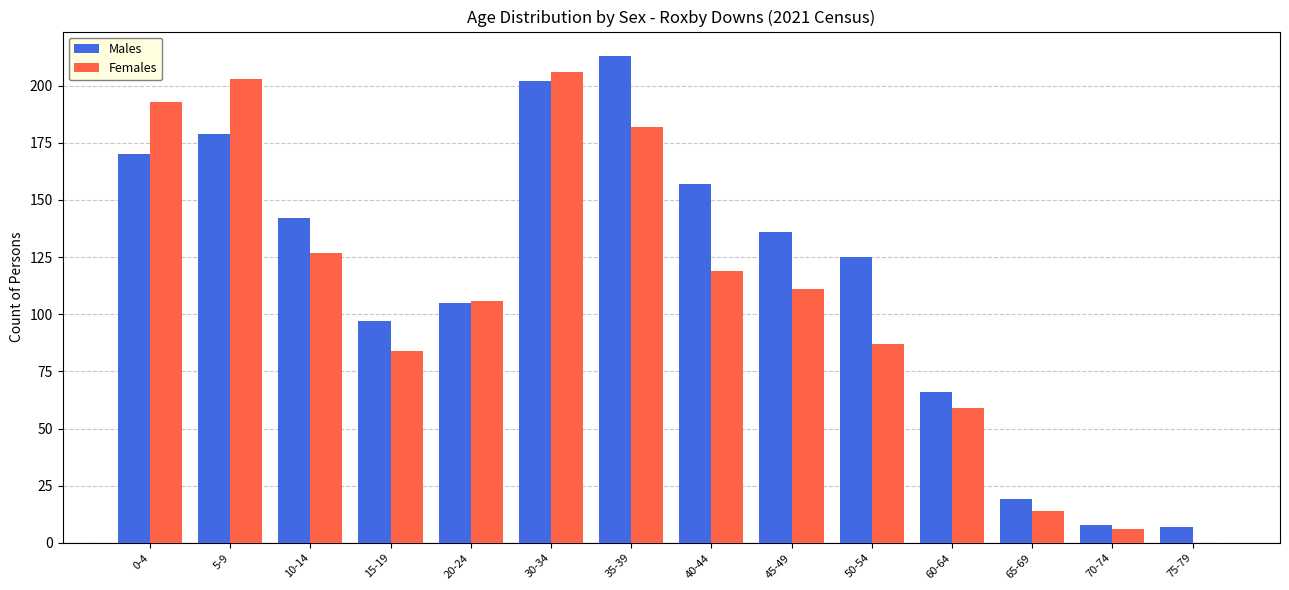

Which series changed the most between 10-14 and 65-69?

Males